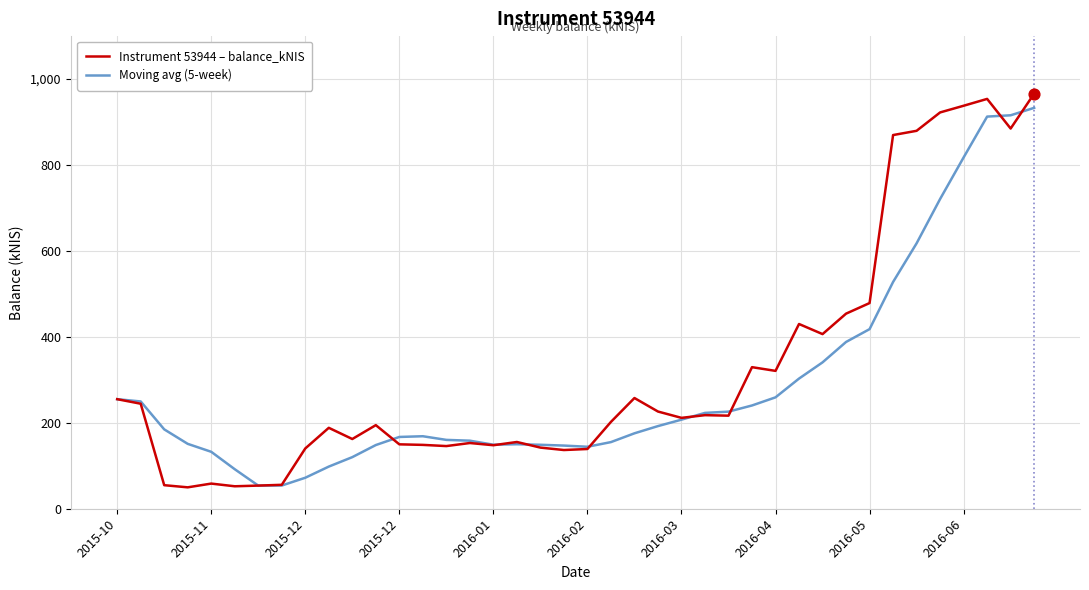

What is the smallest value displayed?

49.8